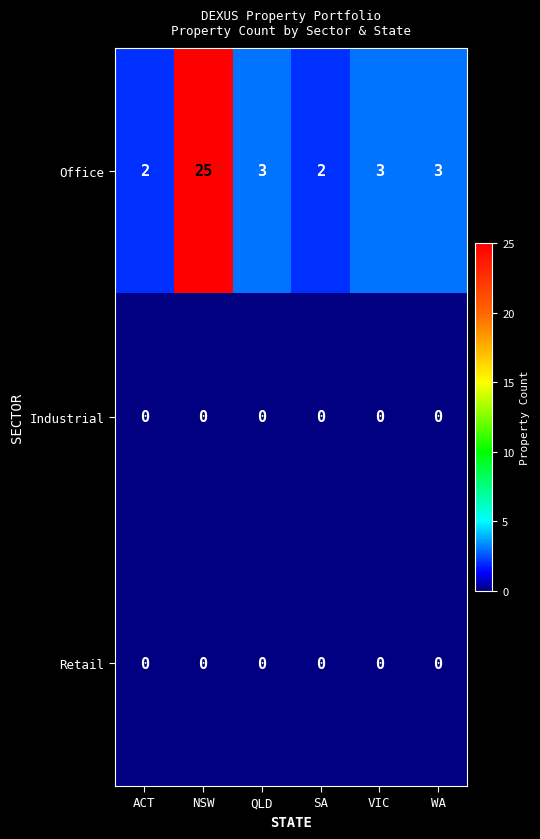

Reading left to right, what are all the values shown in this chart?

Office: ACT=2	NSW=25	QLD=3	SA=2	VIC=3	WA=3
Industrial: ACT=0	NSW=0	QLD=0	SA=0	VIC=0	WA=0
Retail: ACT=0	NSW=0	QLD=0	SA=0	VIC=0	WA=0